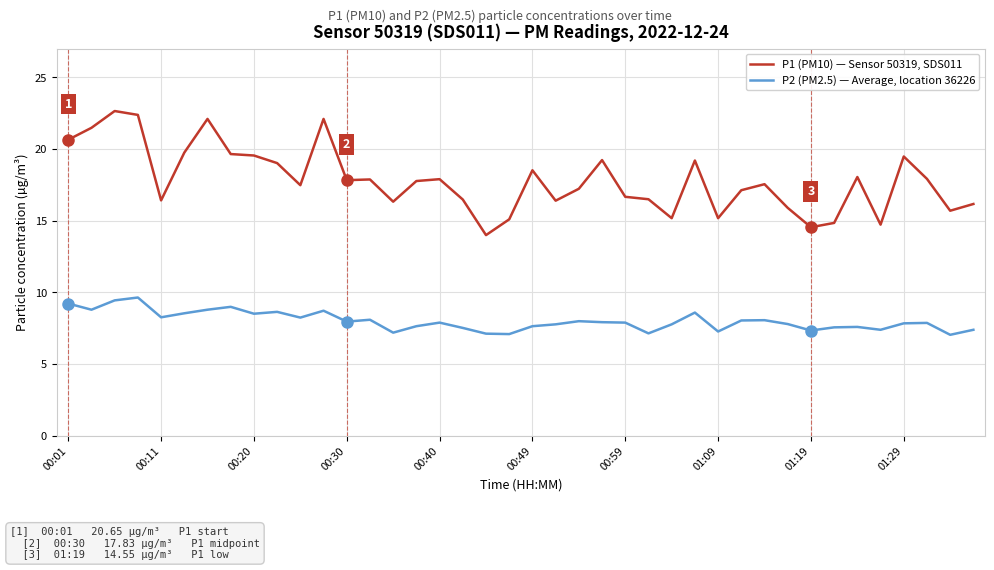

List the series in order of their peak value, lowest first.

P2 (PM2.5) — Average, location 36226, P1 (PM10) — Sensor 50319, SDS011